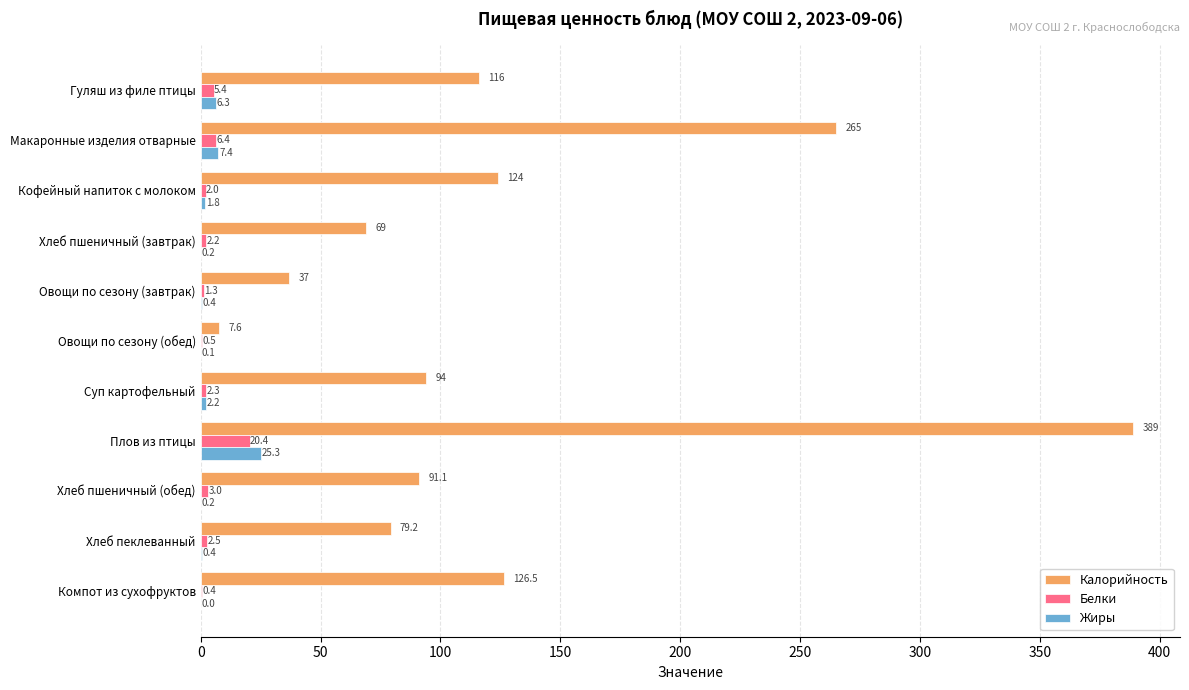

What is the sum of all Жиры values?

44.3